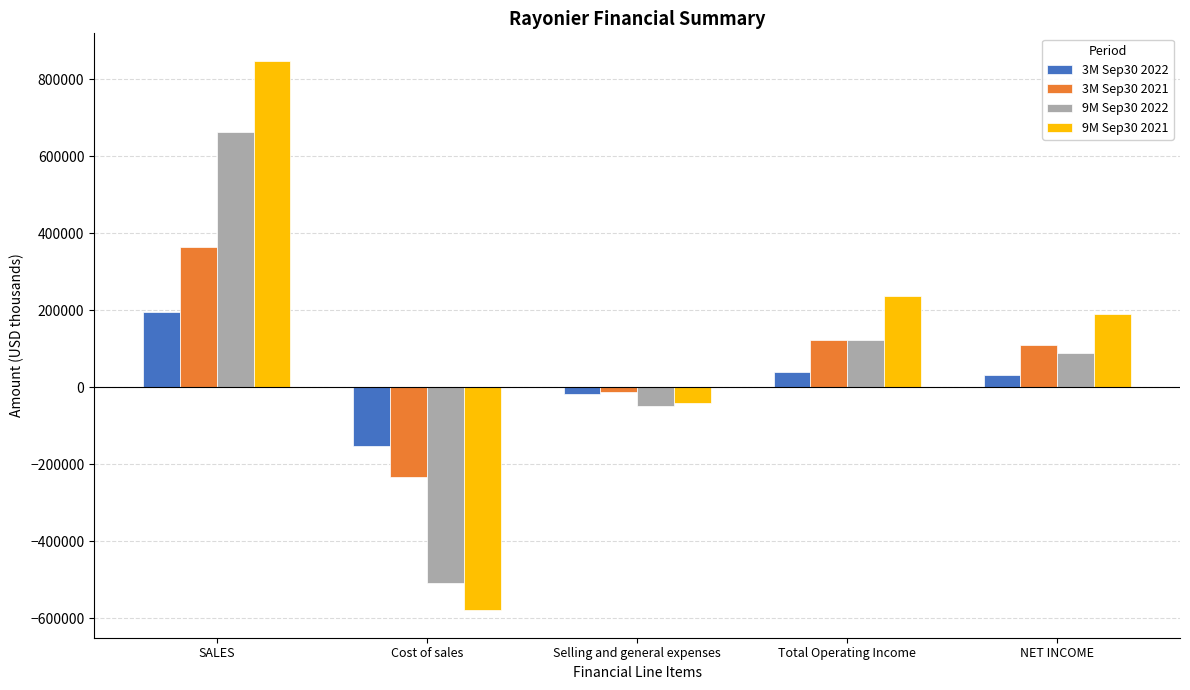

Where is 9M Sep30 2021 nearest to the value 134333?

NET INCOME